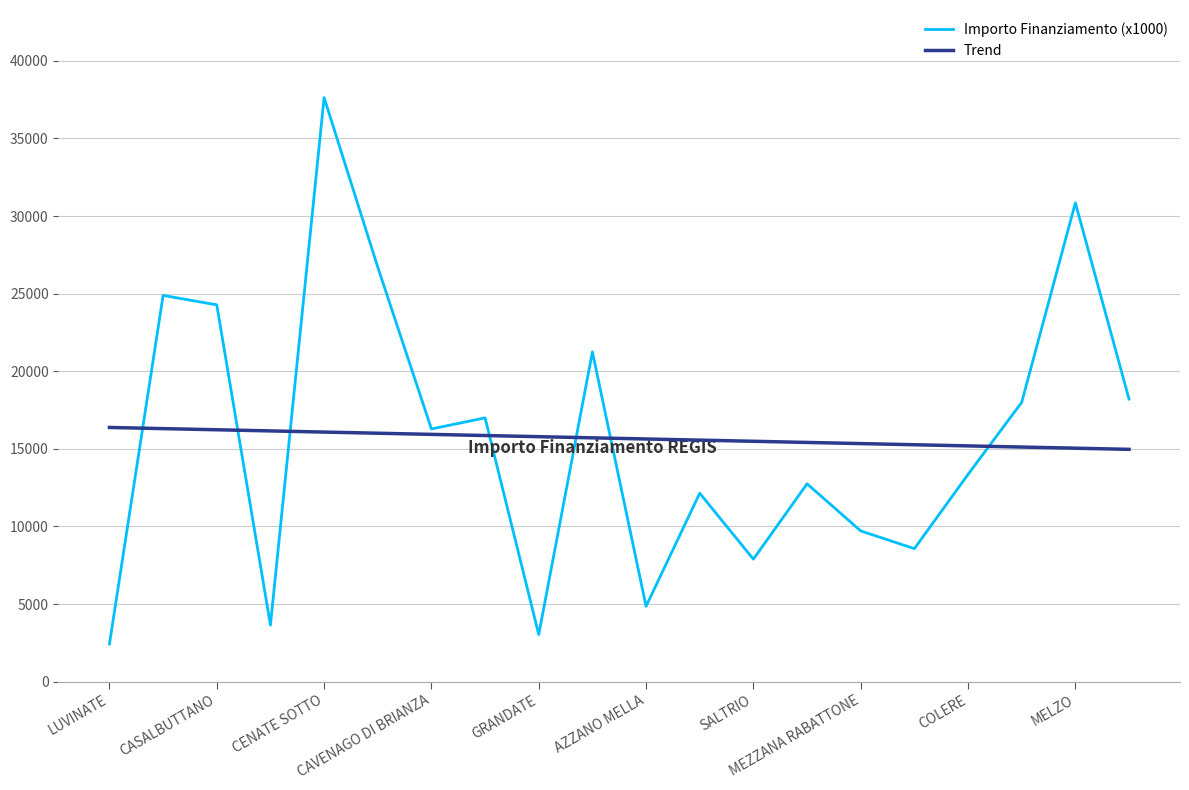

List the series in order of their peak value, highest first.

Importo Finanziamento (x1000), Trend